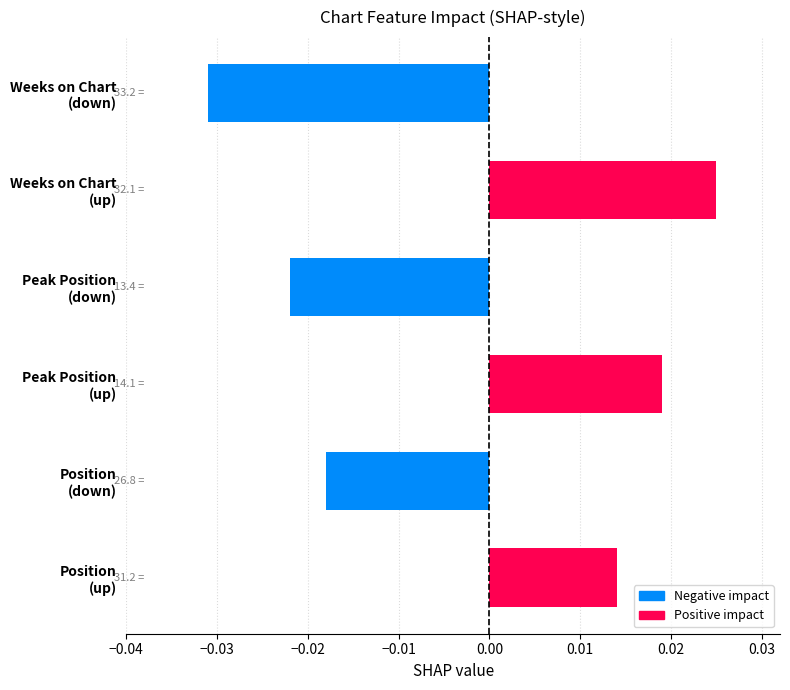

Does the chart contain any negative values?

Yes